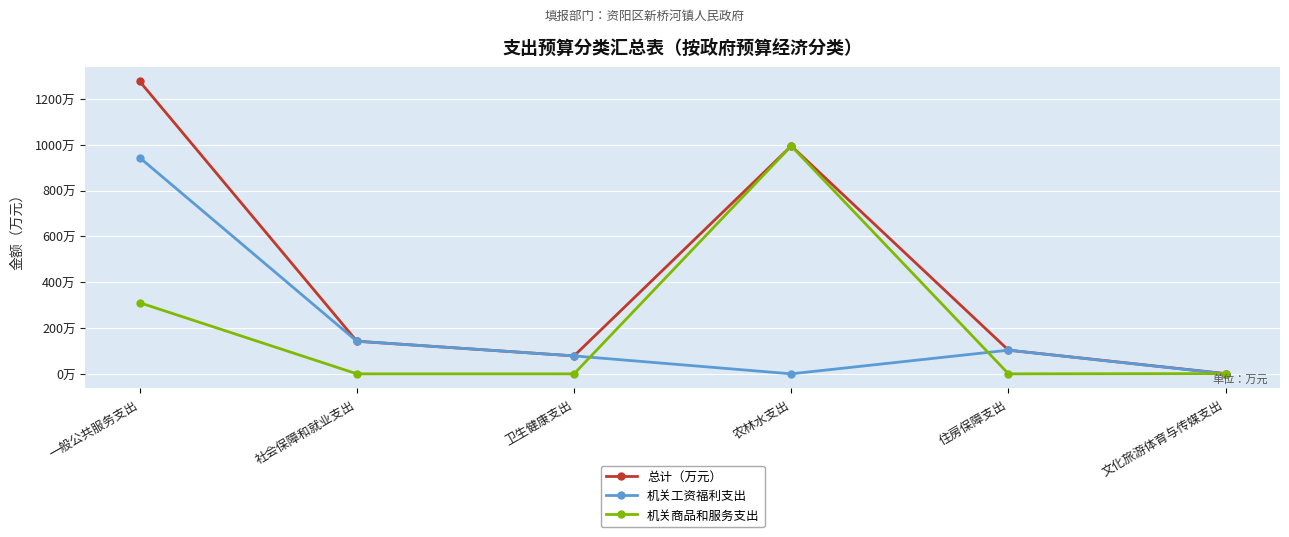

At how many categories does at least one series exceed 124?

3